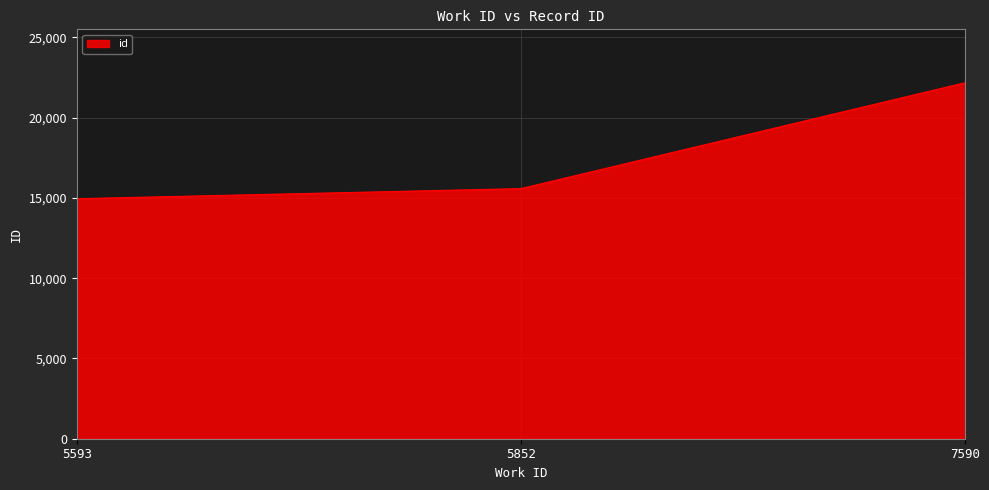

Does the chart display data point markers on the line(s)?

No